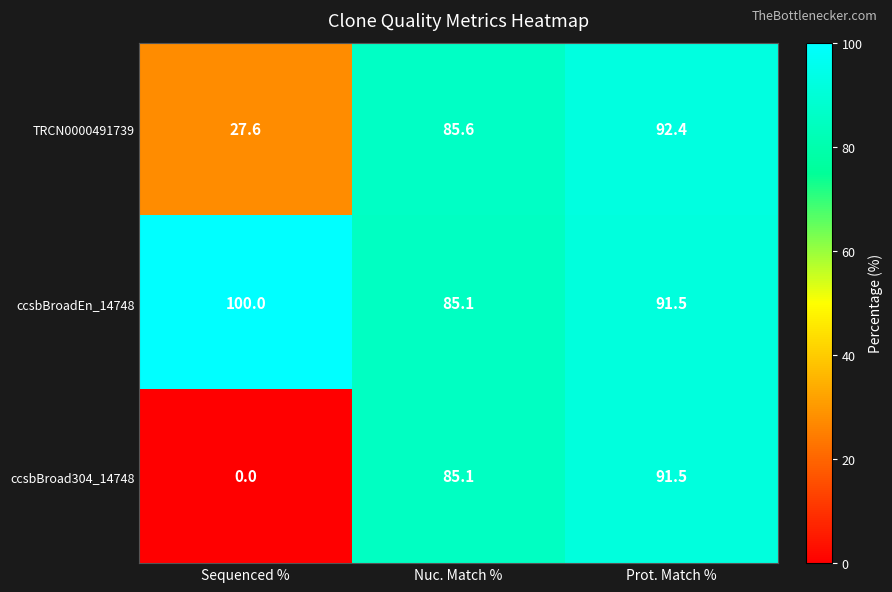

Reading left to right, list all the values displayed in this chart.

TRCN0000491739: 27.6	85.6	92.4
ccsbBroadEn_14748: 100.0	85.1	91.5
ccsbBroad304_14748: 0.0	85.1	91.5